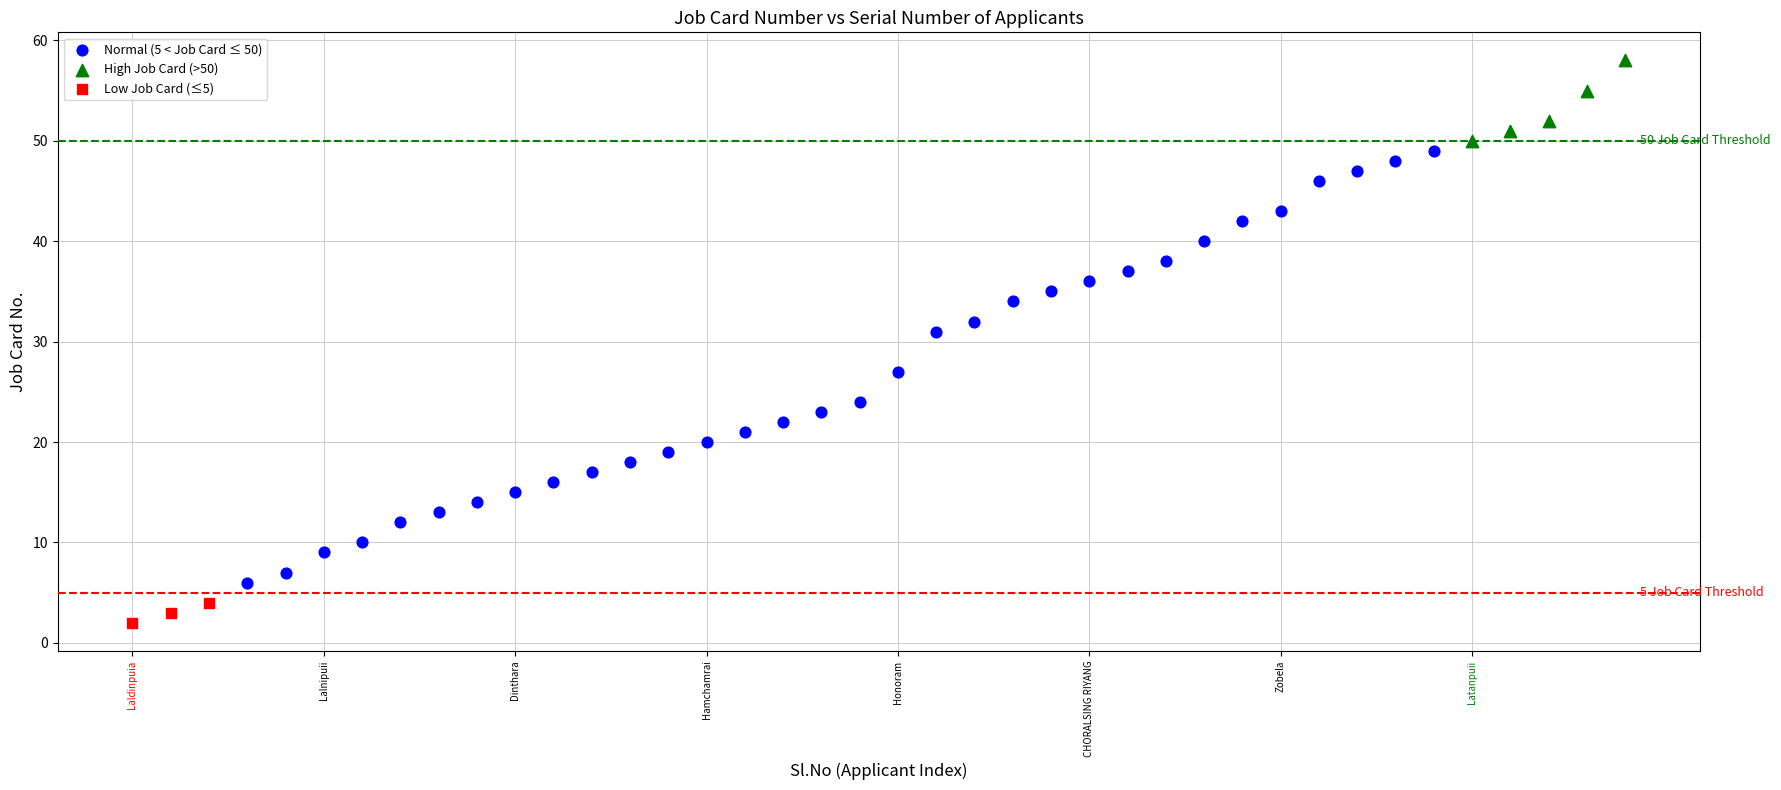

Which series contains the highest Y value?

High Job Card (>50)